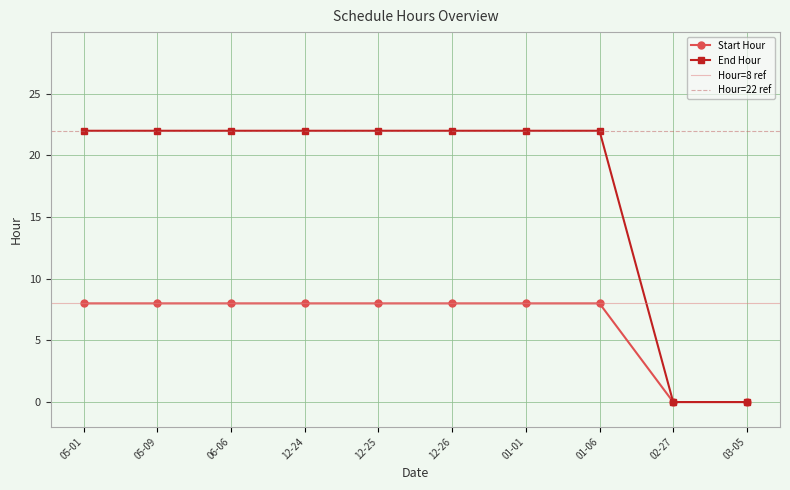

What is the maximum value for Start Hour?

8